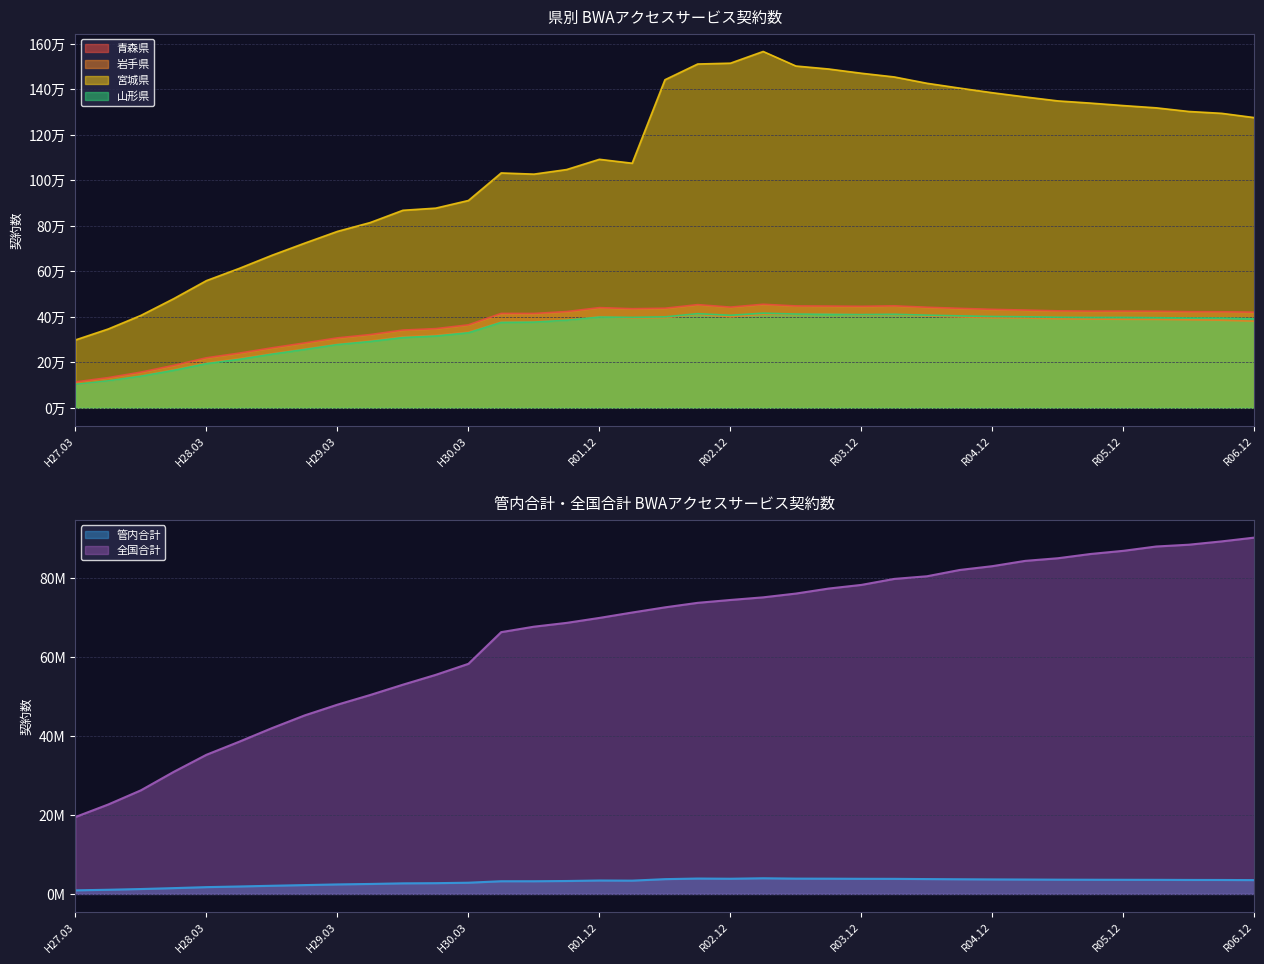

Reading left to right, what are all the values shown in this chart?

青森県: H27.03=113798	H27.06=132705	H27.09=156943	H27.12=186605	H28.03=219877	H28.06=240413	H28.09=263706	H28.12=285177	H29.03=307411	H29.06=321927	H29.09=341743	H29.12=347999	H30.03=364766	H31.03=414924	R01.06=414759	R01.09=423053	R01.12=440430	R02.03=435645	R02.06=437673	R02.09=453523	R02.12=442659	R03.03=455167	R03.06=447808	R03.09=447149	R03.12=446174	R04.03=448171	R04.06=442113	R04.09=437247	R04.12=432790	R05.03=429698	R05.06=426307	R05.09=424992	R05.12=425085	R06.03=424581	R06.06=422454	R06.09=422089	R06.12=420361
岩手県: H27.03=101470	H27.06=118245	H27.09=140128	H27.12=167100	H28.03=196718	H28.06=216154	H28.09=237683	H28.12=258309	H29.03=279030	H29.06=293951	H29.09=311980	H29.12=318368	H30.03=332238	H31.03=376884	R01.06=378308	R01.09=385042	R01.12=399989	R02.03=394579	R02.06=396116	R02.09=410860	R02.12=400133	R03.03=411089	R03.06=410035	R03.09=412307	R03.12=408152	R04.03=409668	R04.06=403826	R04.09=399338	R04.12=395607	R05.03=394716	R05.06=391285	R05.09=390073	R05.12=389097	R06.03=388603	R06.06=386795	R06.09=384944	R06.12=380796
宮城県: H27.03=298204	H27.06=346301	H27.09=406093	H27.12=479571	H28.03=558940	H28.06=612586	H28.09=670303	H28.12=723691	H29.03=775315	H29.06=814138	H29.09=868136	H29.12=877488	H30.03=911169	H31.03=1032225	R01.06=1027019	R01.09=1047179	R01.12=1092166	R02.03=1074968	R02.06=1441790	R02.09=1511025	R02.12=1514659	R03.03=1566126	R03.06=1502197	R03.09=1489077	R03.12=1470419	R04.03=1454227	R04.06=1426366	R04.09=1405076	R04.12=1384739	R05.03=1366297	R05.06=1348810	R05.09=1339124	R05.12=1328295	R06.03=1318412	R06.06=1302385	R06.09=1294232	R06.12=1275406
山形県: H27.03=102847	H27.06=118479	H27.09=139167	H27.12=164962	H28.03=194421	H28.06=213269	H28.09=235986	H28.12=256717	H29.03=278018	H29.06=291751	H29.09=309006	H29.12=315691	H30.03=330074	H31.03=375592	R01.06=376756	R01.09=384852	R01.12=399013	R02.03=397531	R02.06=399771	R02.09=413730	R02.12=406814	R03.03=415973	R03.06=412044	R03.09=410908	R03.12=409721	R04.03=411139	R04.06=407165	R04.09=404224	R04.12=401382	R05.03=400125	R05.06=397990	R05.09=397159	R05.12=397413	R06.03=396236	R06.06=394614	R06.09=394542	R06.12=391451
管内合計: H27.03=909619	H27.06=1055938	H27.09=1241736	H27.12=1471100	H28.03=1721490	H28.06=1886115	H28.09=2068483	H28.12=2238395	H29.03=2407013	H29.06=2524637	H29.09=2679150	H29.12=2724304	H30.03=2840269	H31.03=3210708	R01.06=3210025	R01.09=3272569	R01.12=3402034	R02.03=3363617	R02.06=3741808	R02.09=3895816	R02.12=3844905	R03.03=3964609	R03.06=3874024	R03.09=3859764	R03.12=3828449	R04.03=3818324	R04.06=3759472	R04.09=3714148	R04.12=3672882	R05.03=3645363	R05.06=3610016	R05.09=3592749	R05.12=3578510	R06.03=3567154	R06.06=3541077	R06.09=3531669	R06.12=3498302
全国合計: H27.03=19465661	H27.06=22622272	H27.09=26219565	H27.12=30879897	H28.03=35208276	H28.06=38511035	H28.09=41948530	H28.12=45174183	H29.03=47888536	H29.06=50336658	H29.09=52947393	H29.12=55430159	H30.03=58223954	H31.03=66240683	R01.06=67621272	R01.09=68586243	R01.12=69840867	R02.03=71205864	R02.06=72512507	R02.09=73656978	R02.12=74383689	R03.03=75048890	R03.06=76004583	R03.09=77271500	R03.12=78195545	R04.03=79709876	R04.06=80379696	R04.09=81972472	R04.12=82938105	R05.03=84276055	R05.06=84942789	R05.09=86021312	R05.12=86820278	R06.03=87911796	R06.06=88368371	R06.09=89206172	R06.12=90164733